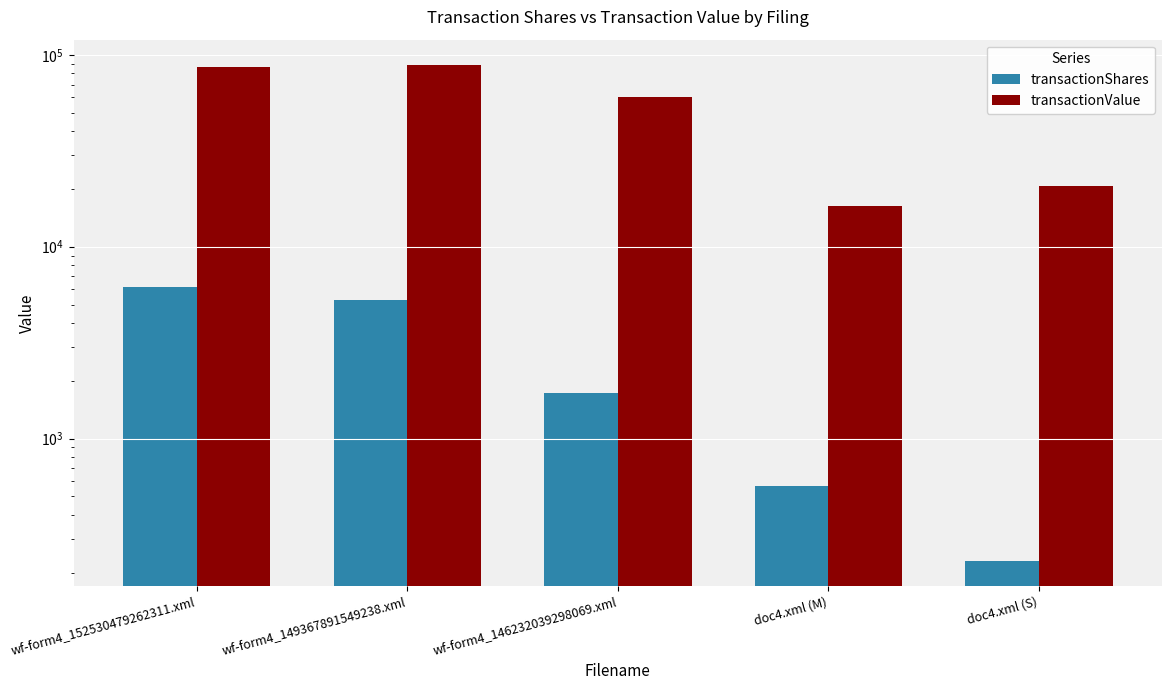

How many values in the transactionValue series exceed 60149?

2